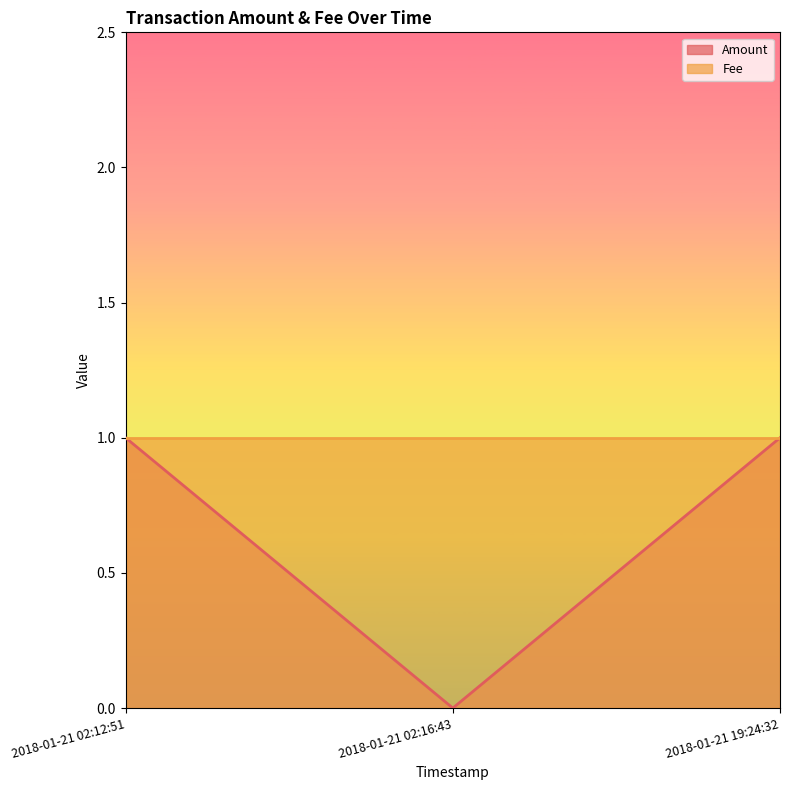

What is the difference between the second highest and minimum values?

1